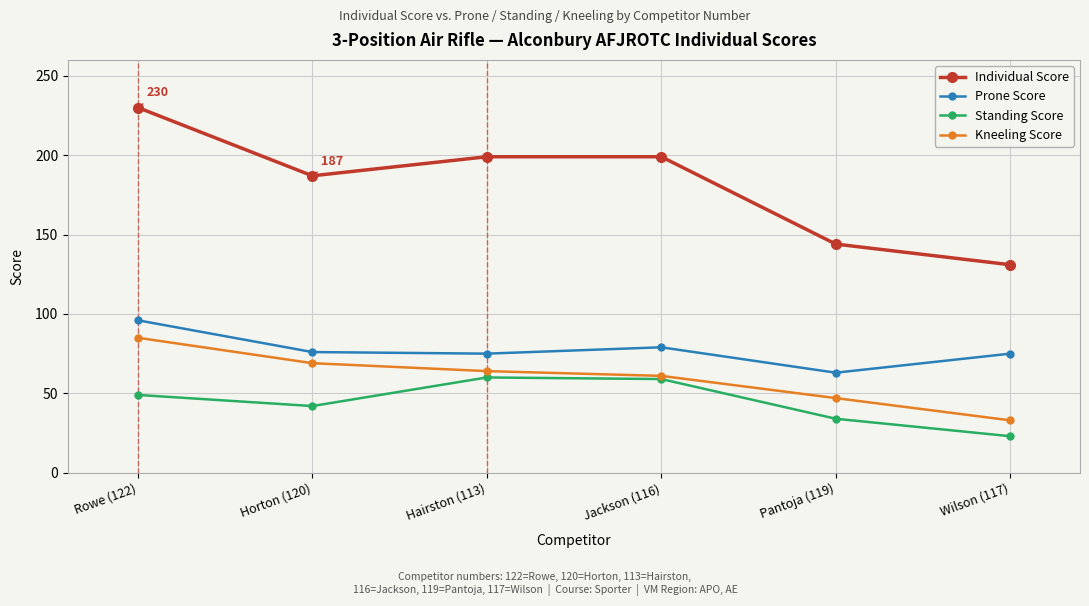

Rank the series by their maximum value, from highest to lowest.

Individual Score, Prone Score, Kneeling Score, Standing Score